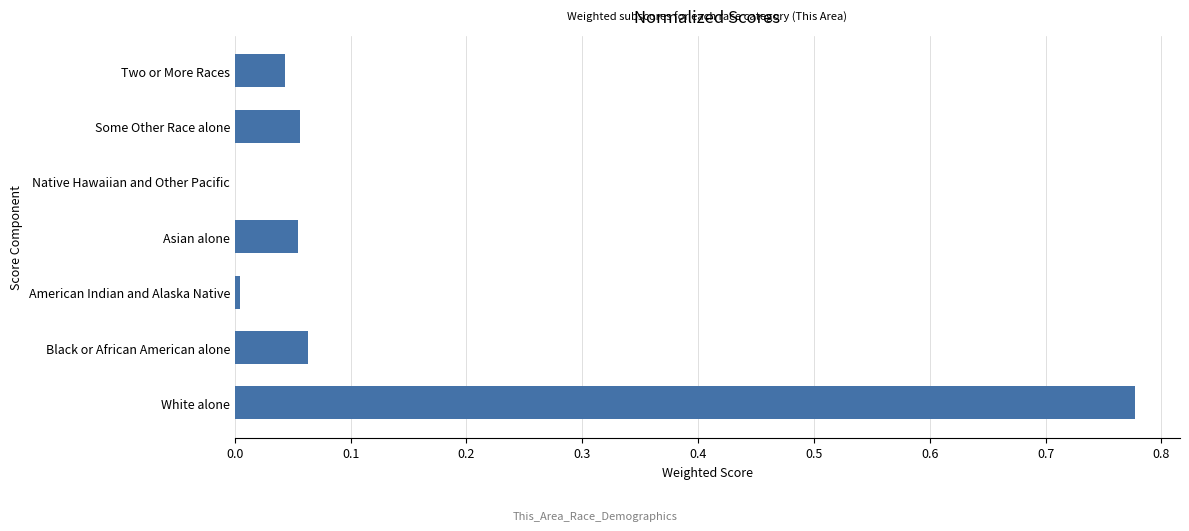

The value at White alone is 1.0. True or false?

False